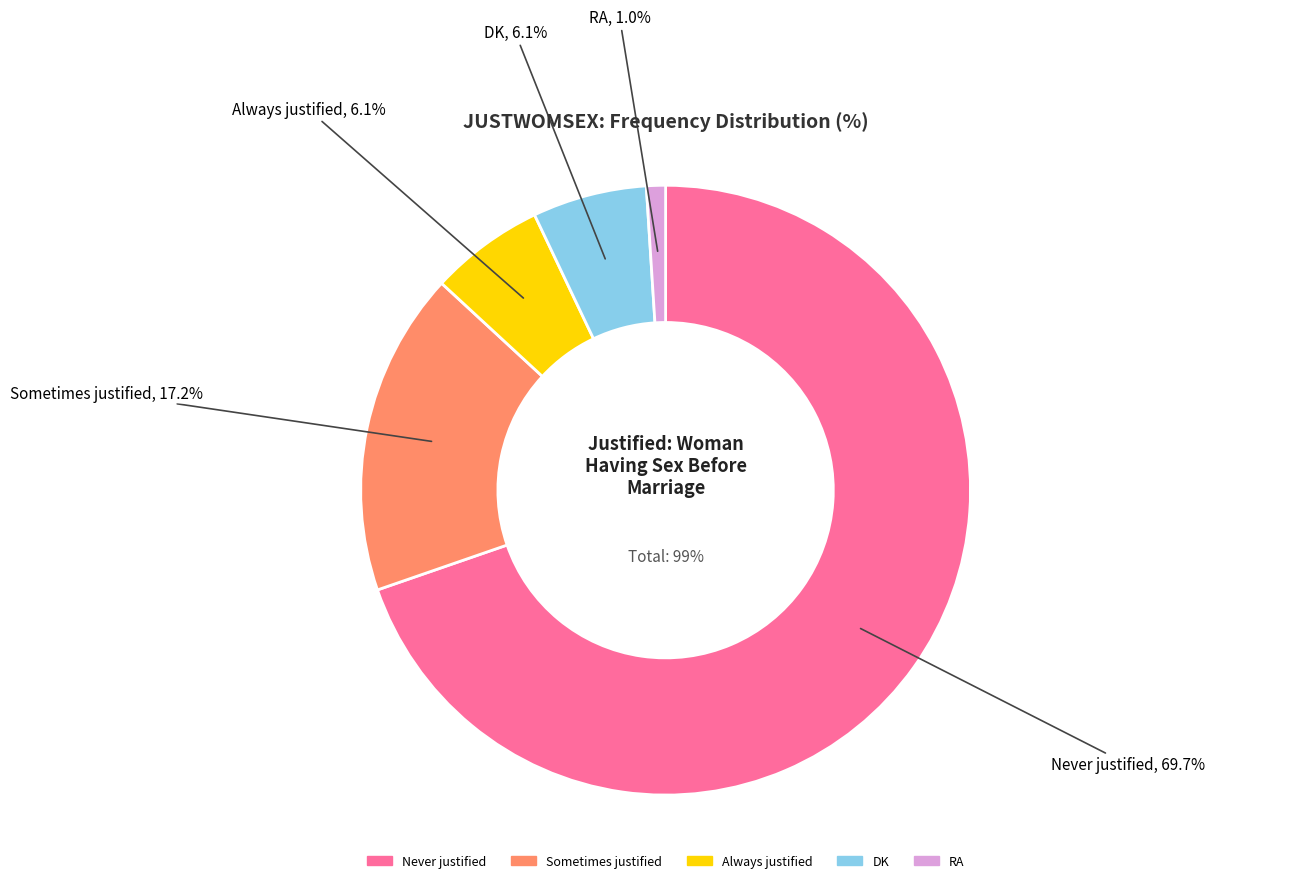

To the nearest percent, what portion does Sometimes justified represent?

17%